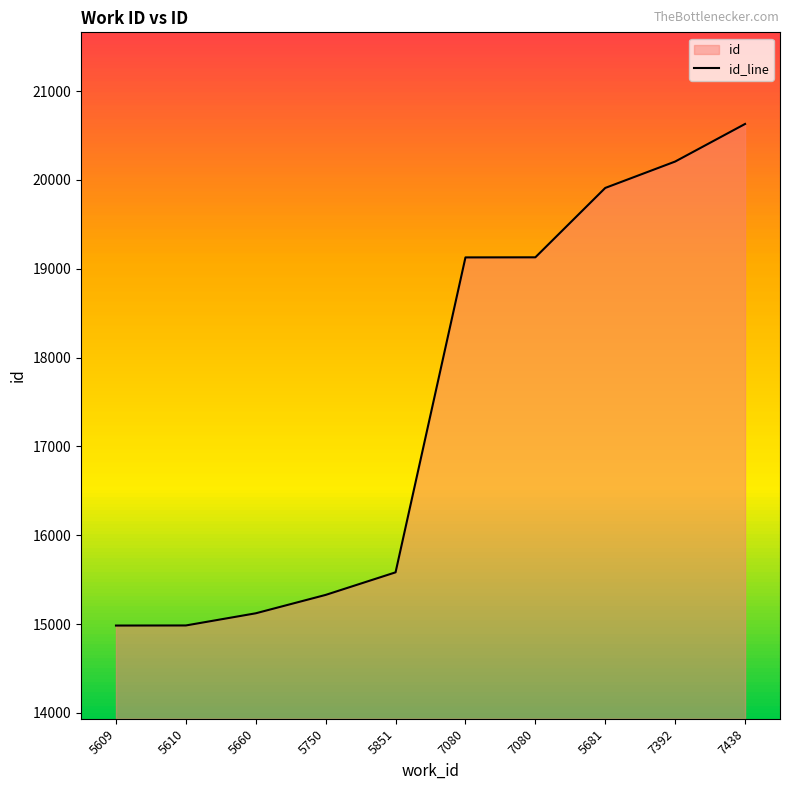

What is the label of the 7th point from the left?

7080